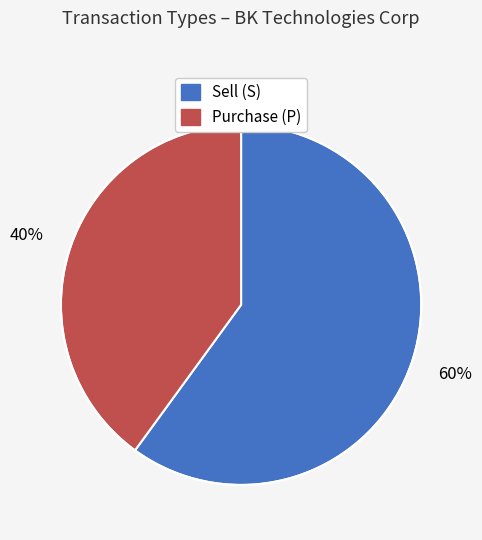

Is it true that Sell (S) is 60% of the pie?

True